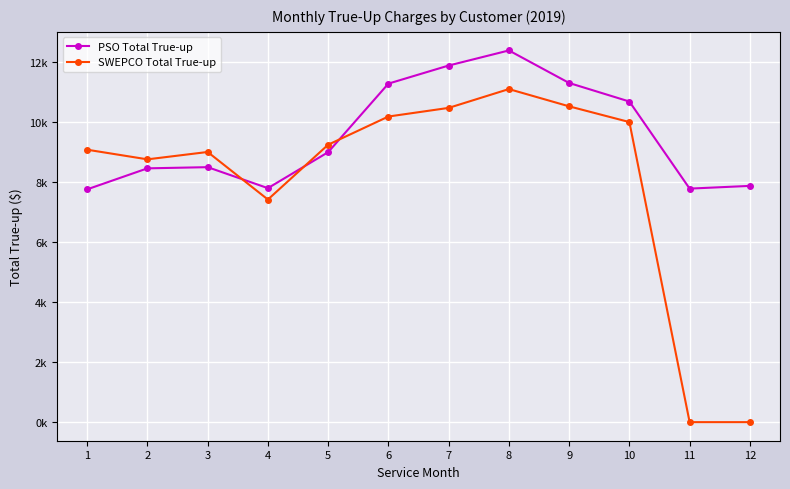

What are all the series names shown in the legend?

PSO Total True-up, SWEPCO Total True-up